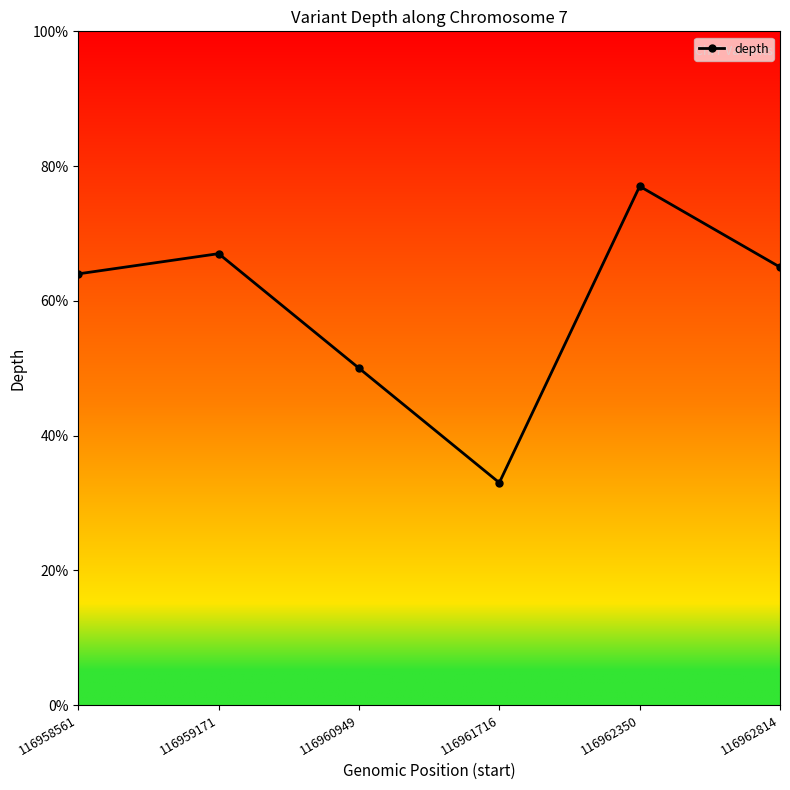

True or false: there are more than 2 points higher than both neighbors.

False